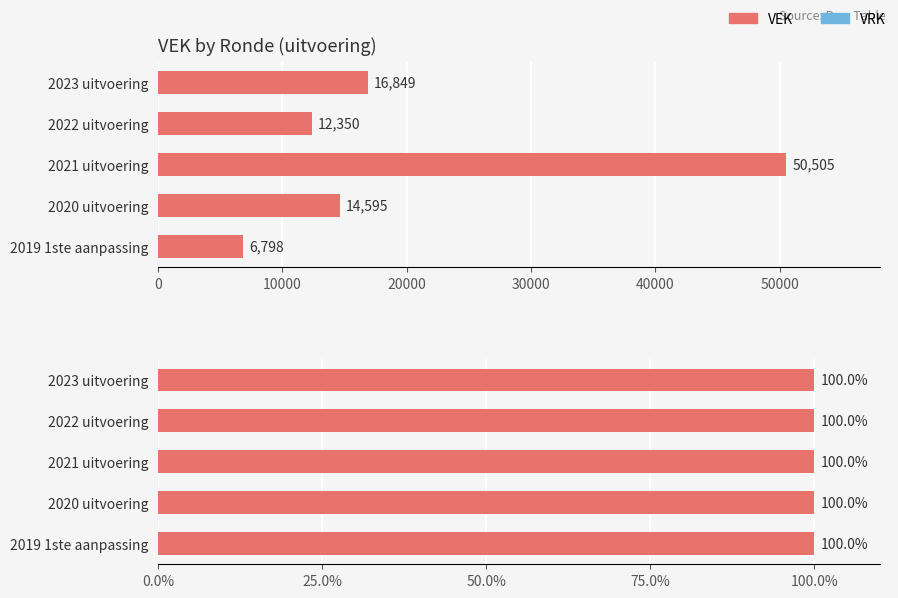

What are all the series names shown in the legend?

VEK, VEK %, VRK %